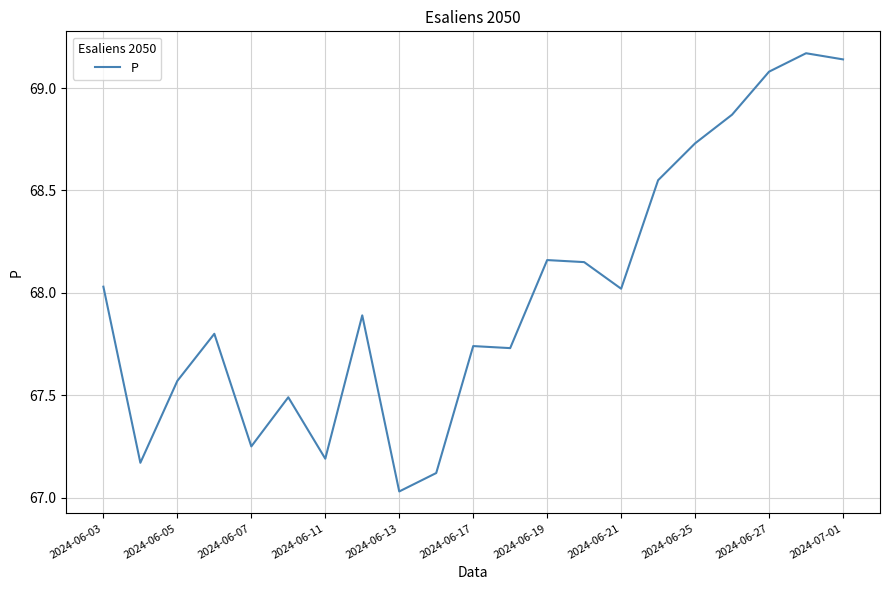

What is the difference between the maximum and minimum values?

2.1